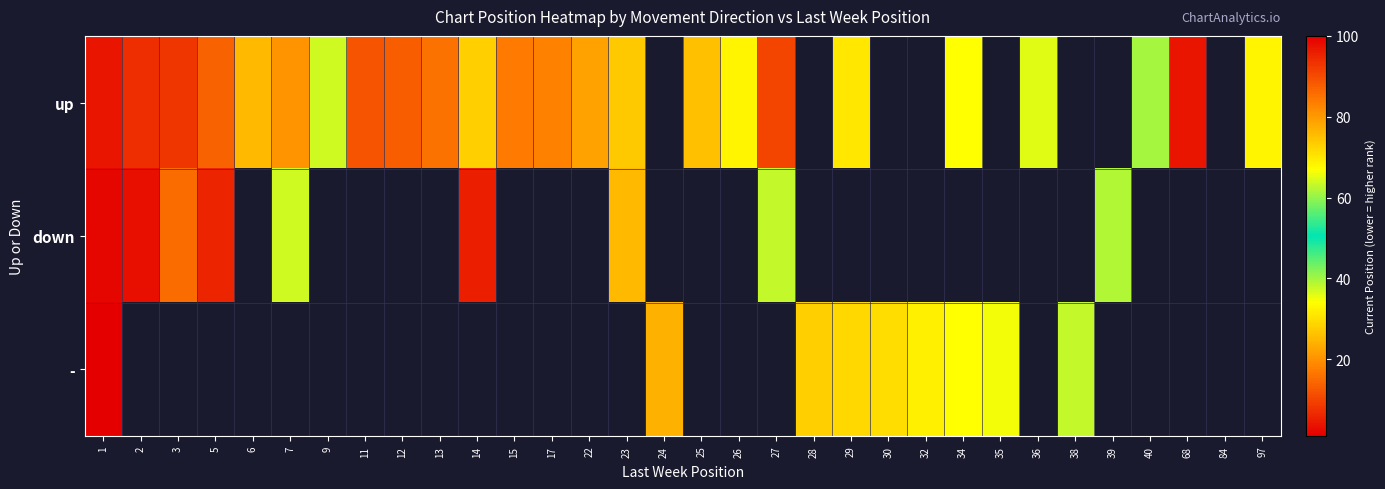

At which label is up closest to 22?

22